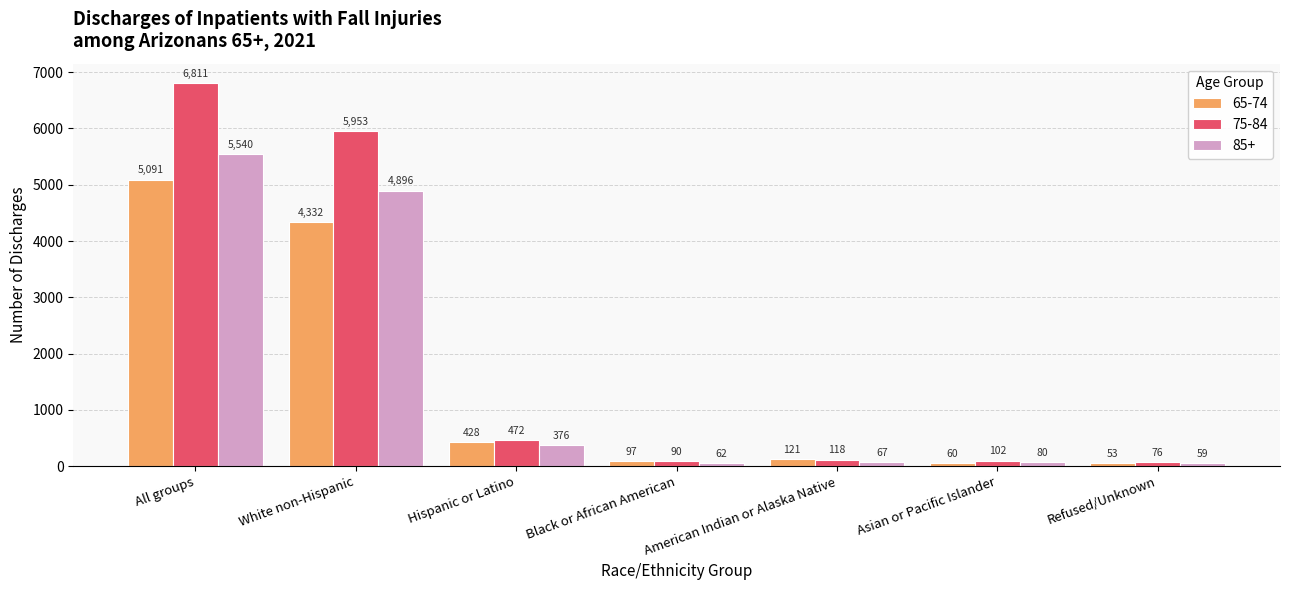

Reading right to left, transcribe all the data shown in this chart.

65-74: Refused/Unknown=53	Asian or Pacific Islander=60	American Indian or Alaska Native=121	Black or African American=97	Hispanic or Latino=428	White non-Hispanic=4332	All groups=5091
75-84: Refused/Unknown=76	Asian or Pacific Islander=102	American Indian or Alaska Native=118	Black or African American=90	Hispanic or Latino=472	White non-Hispanic=5953	All groups=6811
85+: Refused/Unknown=59	Asian or Pacific Islander=80	American Indian or Alaska Native=67	Black or African American=62	Hispanic or Latino=376	White non-Hispanic=4896	All groups=5540